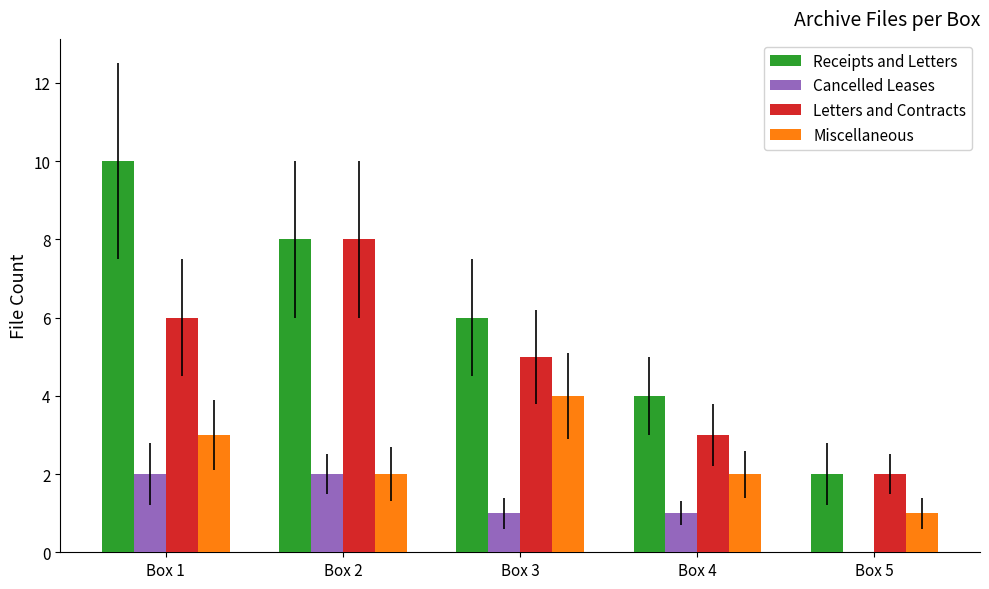

How many series are shown in this chart?

4